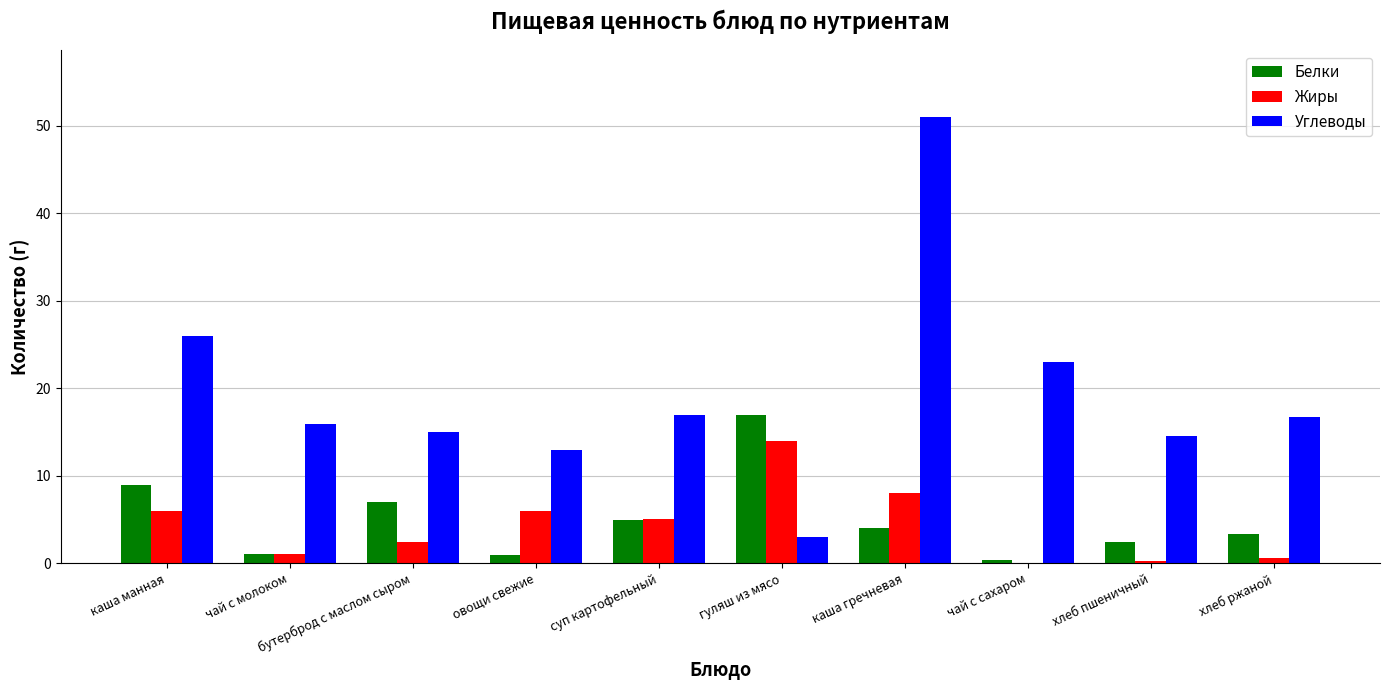

Which label corresponds to the largest value in the chart?

каша гречневая